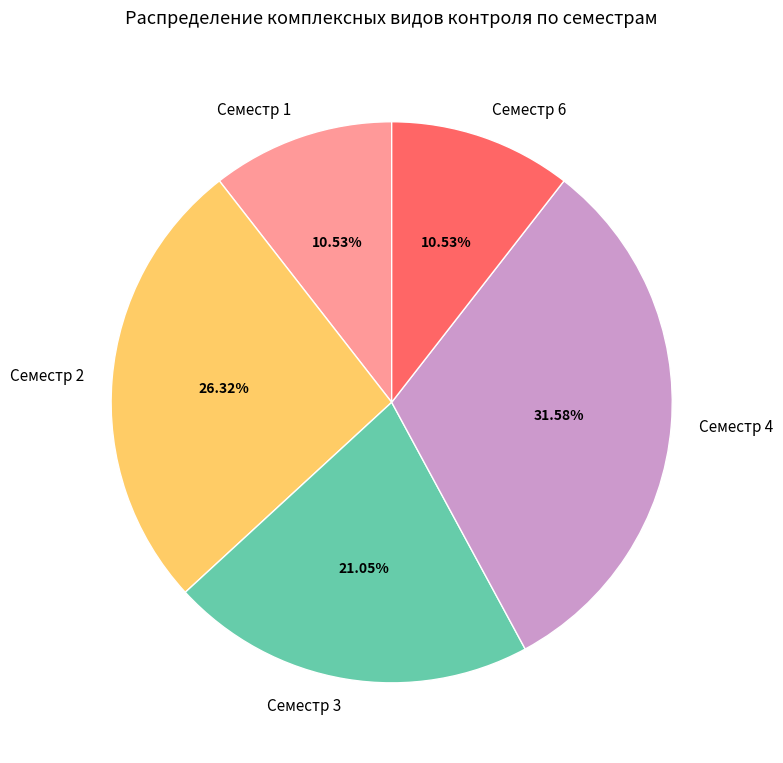

True or false: Семестр 6 accounts for 3% of the total.

False